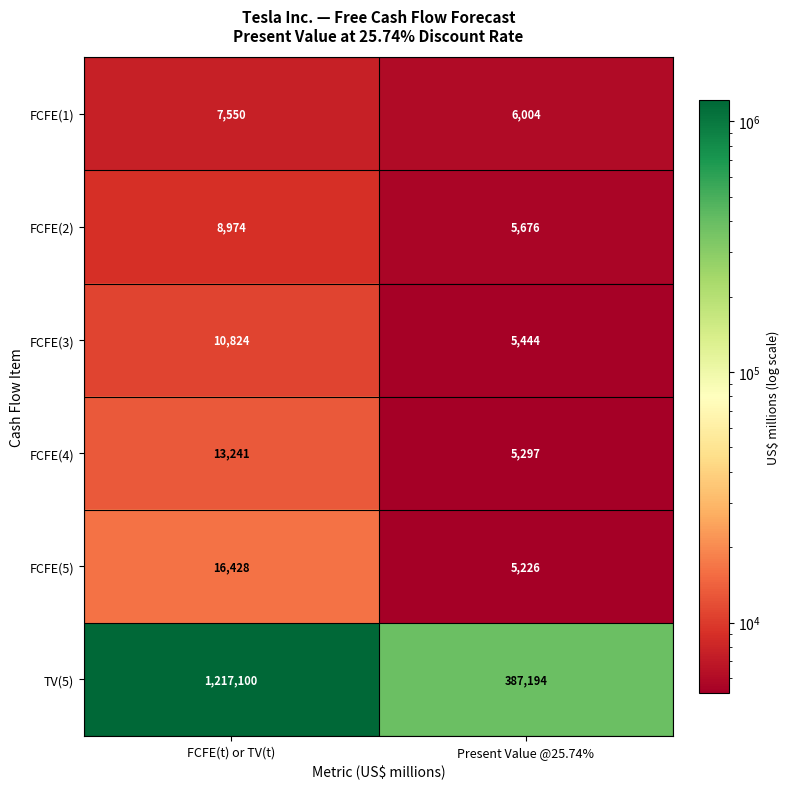

Rank the series by their maximum value, from lowest to highest.

FCFE(1), FCFE(2), FCFE(3), FCFE(4), FCFE(5), TV(5)